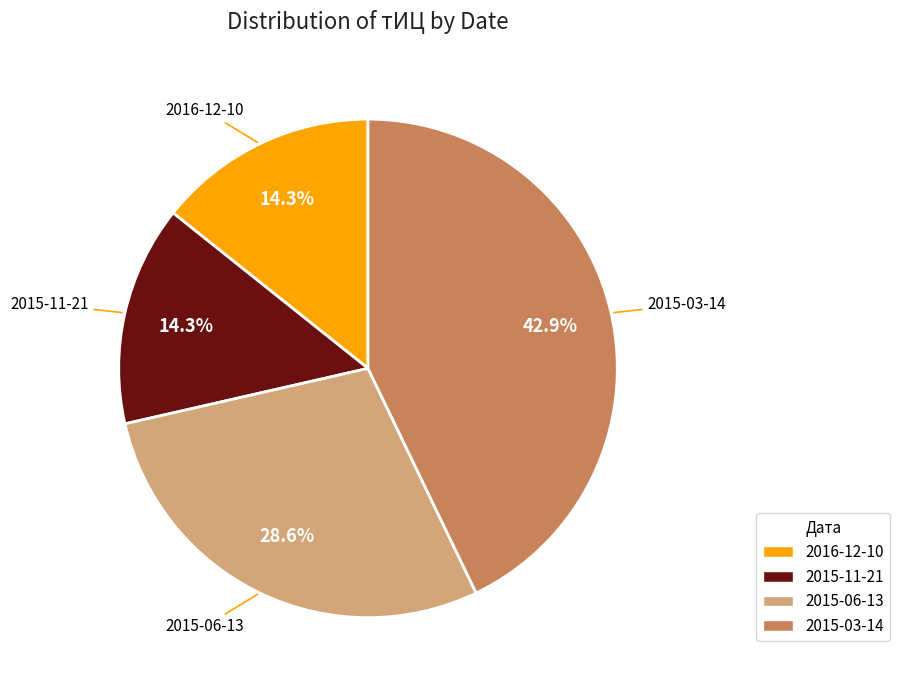

Count the number of slices in the pie.

4